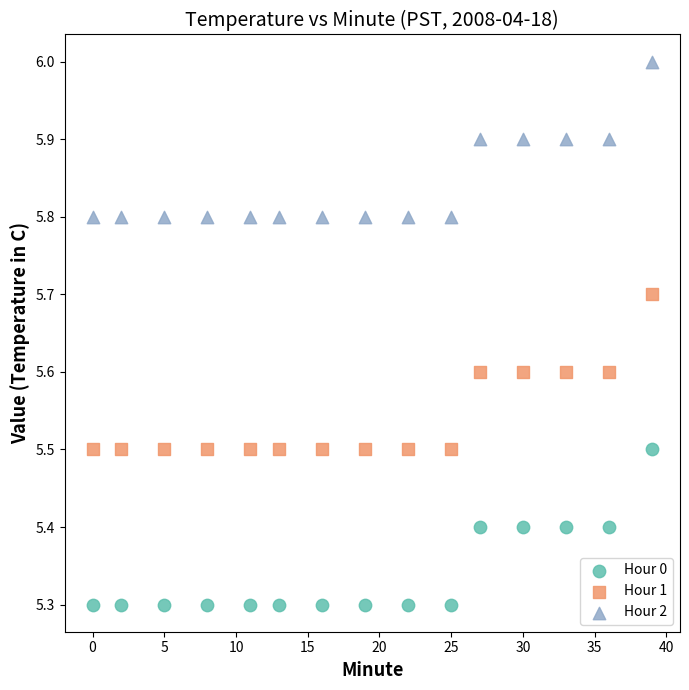

What are all the series names shown in the legend?

Hour 0, Hour 1, Hour 2